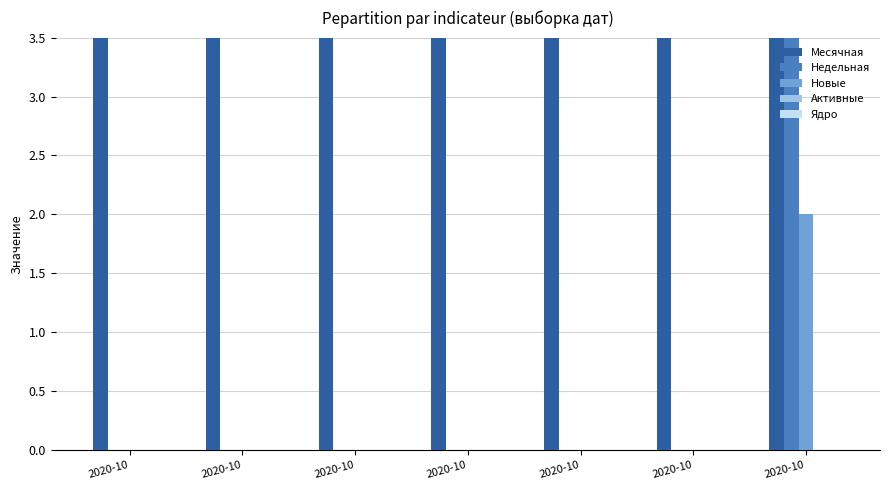

How many series are shown in this chart?

5